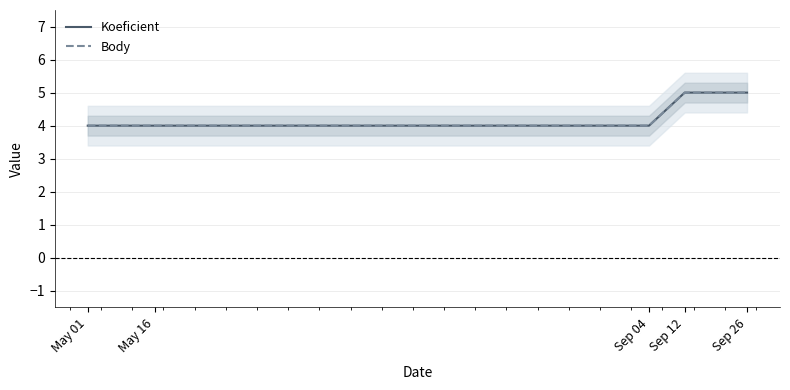

What value does the Koeficient series have at Sep 26?

5